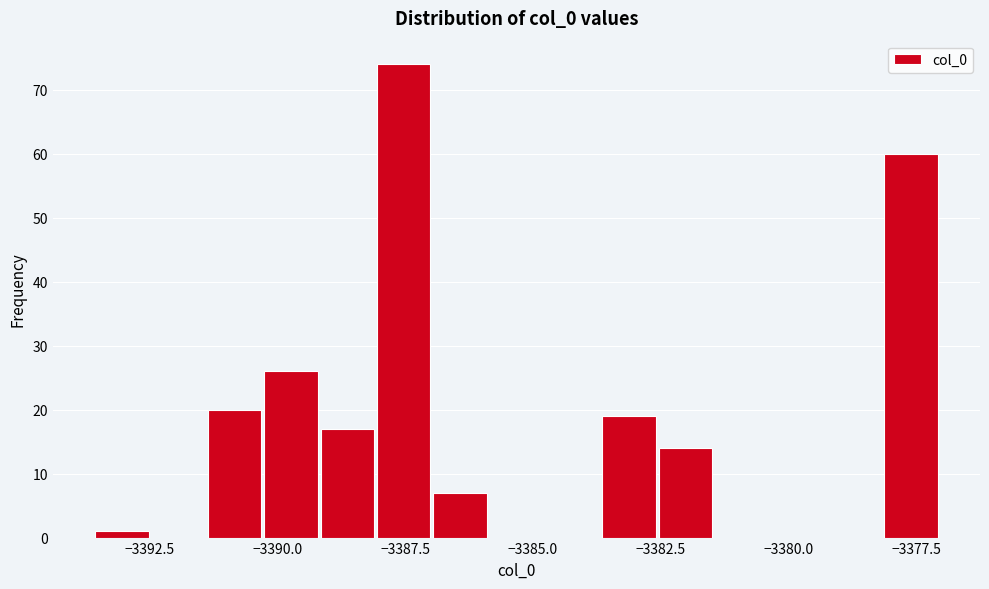

Read against the x-axis, roughly where is the centre of the tallest bar?

-3387.5